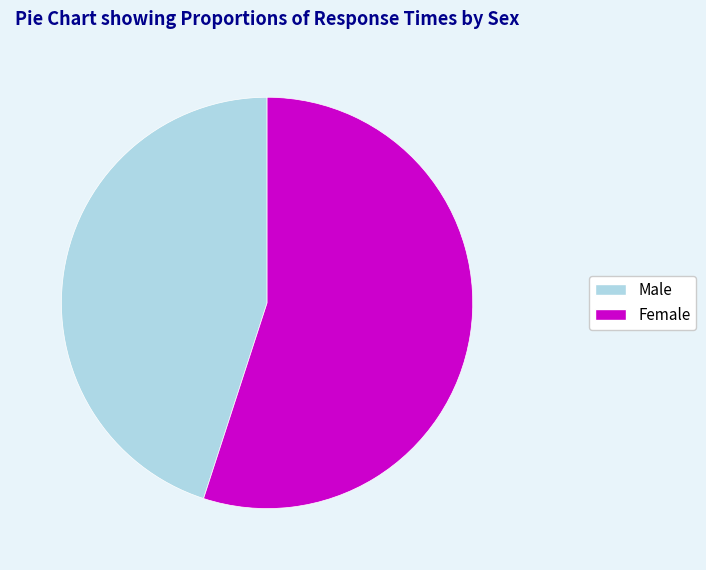

Rank the categories by value from highest to lowest.

Female, Male